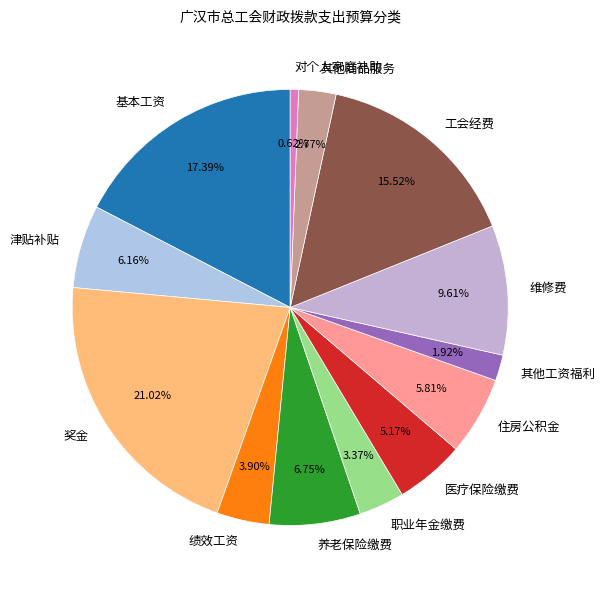

How many slices are in this pie chart?

13